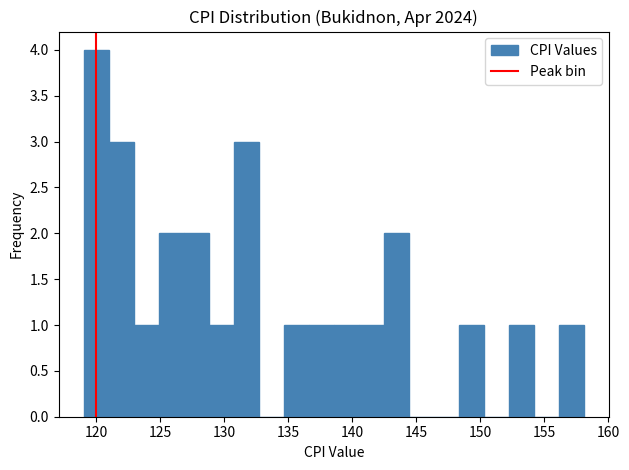

Read against the x-axis, roughly where is the centre of the tallest bar?

120.0